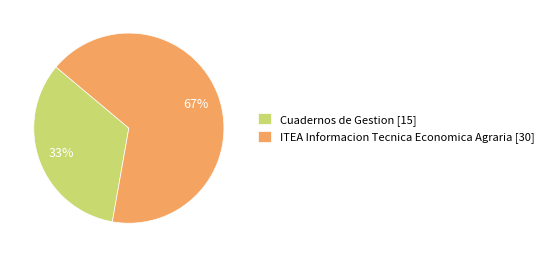

What is the largest slice in the pie chart?

ITEA Informacion Tecnica Economica Agraria